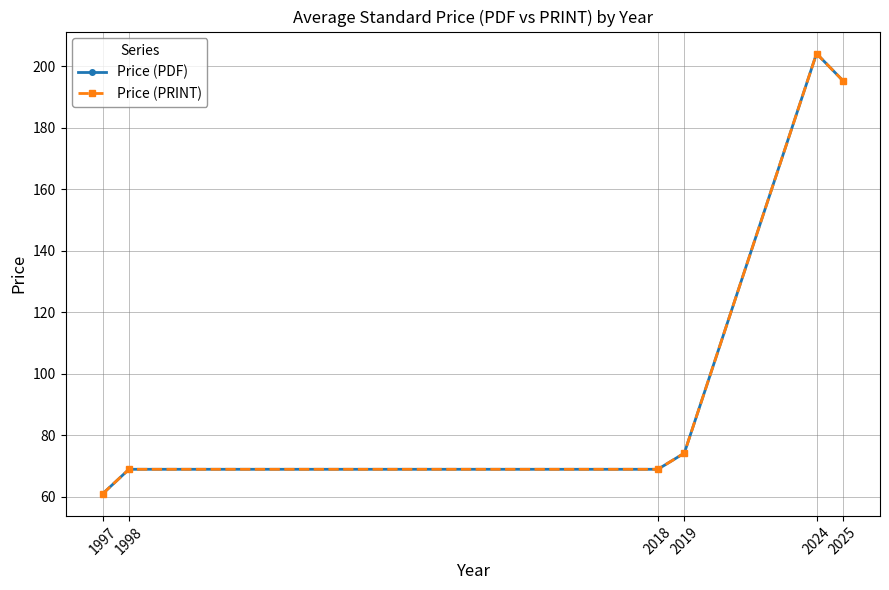

Does the chart have visible grid lines?

Yes